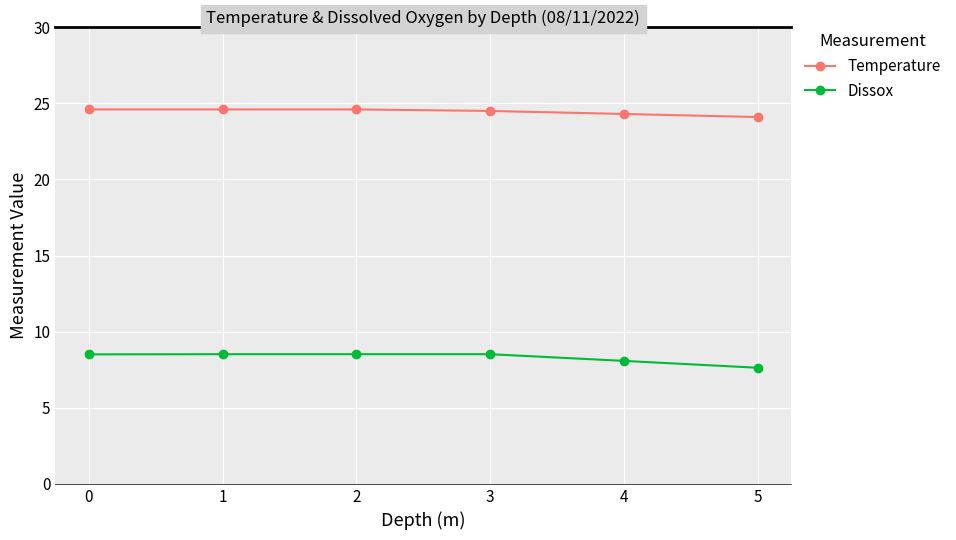

Rank the series by their average value, from highest to lowest.

Temperature, Dissox